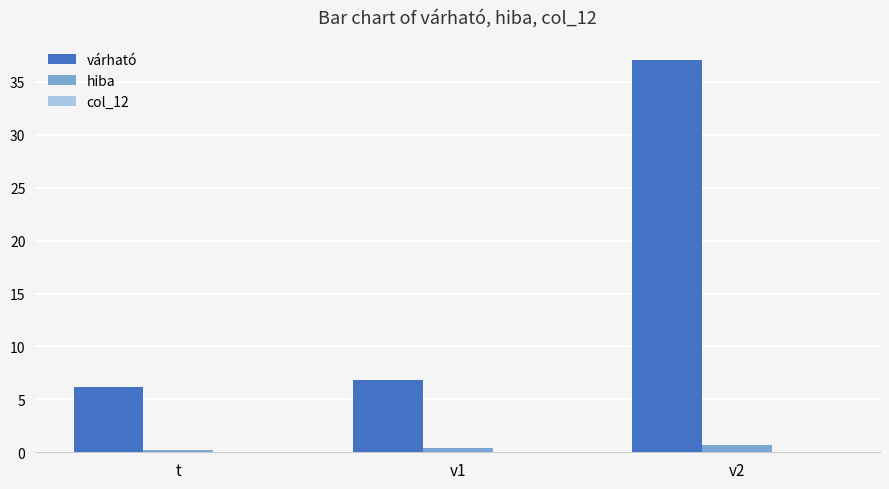

Which series has the largest total across all categories?

várható